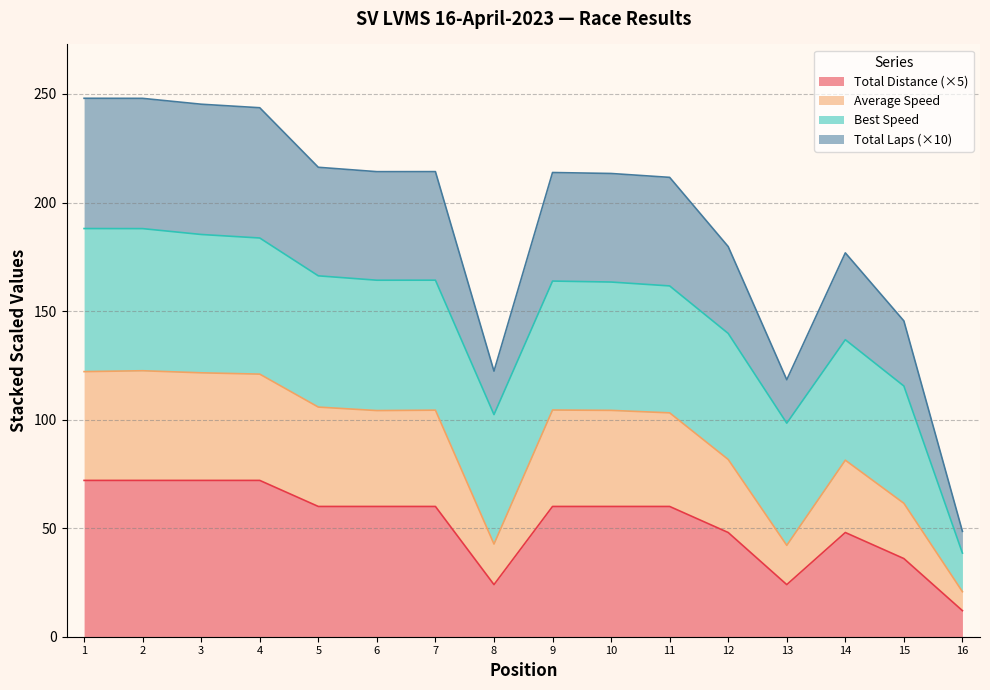

At which label does Total Distance (×5) reach its minimum?

16